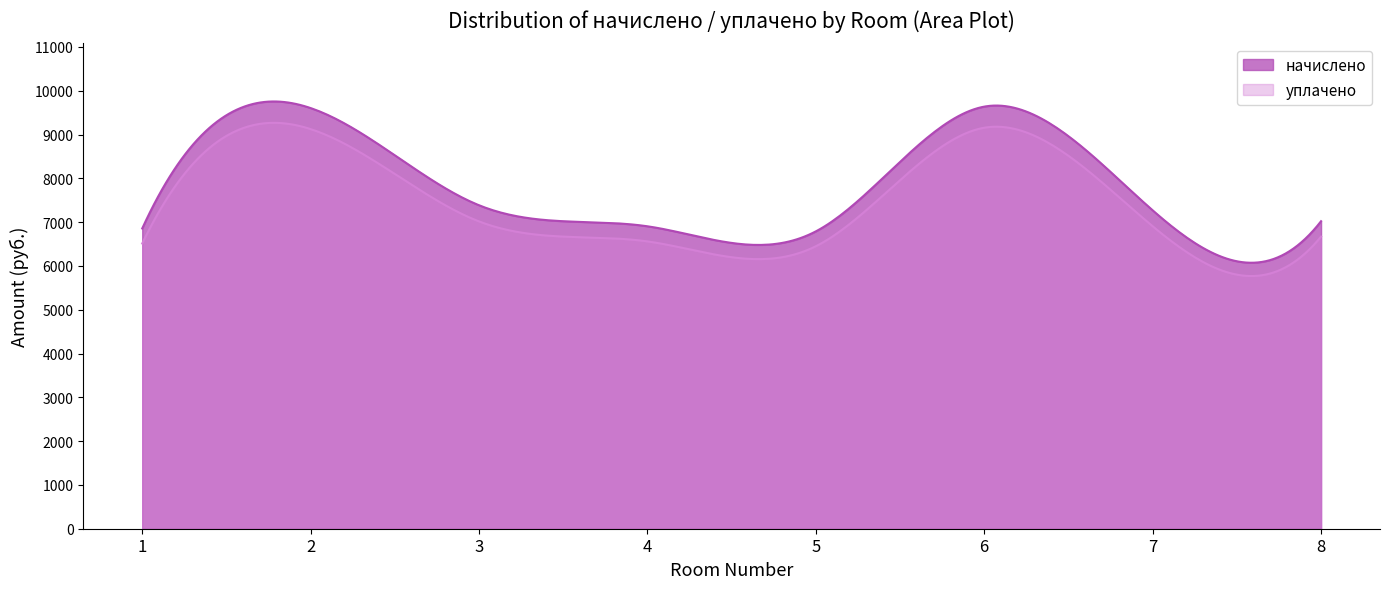

True or false: начислено and уплачено cross at least once.

False